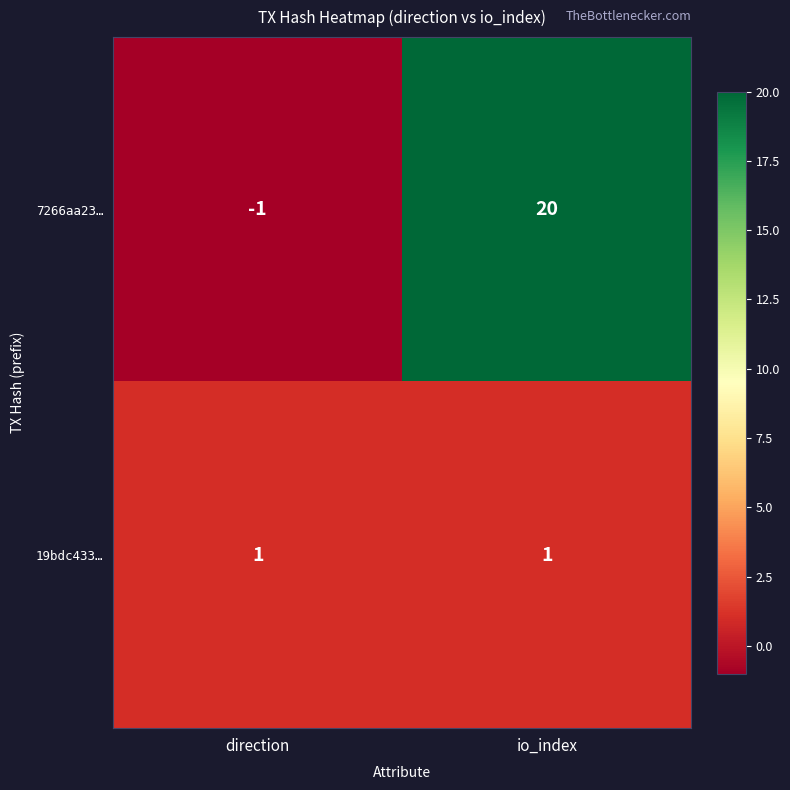

How many values in 7266aa23… are below zero?

1